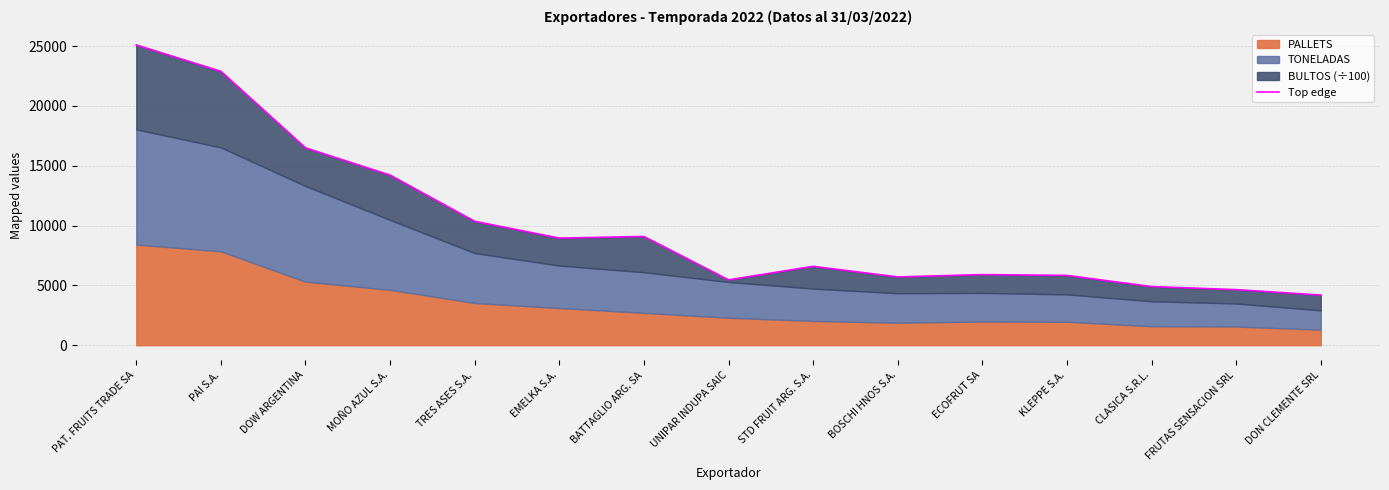

At which category does the data reach its first local valley?

EMELKA S.A.